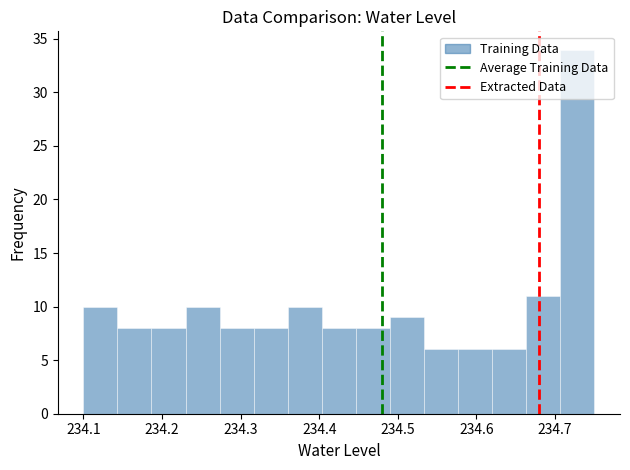

Reading left to right, transcribe this chart: for each bar, give the range it covers on the x-axis and its height. Neither the bar edges nor the heights are printed on the chart, so give them approximately, as read against the axes.

234.10 to 234.14: 10
234.14 to 234.19: 8
234.19 to 234.23: 8
234.23 to 234.27: 10
234.27 to 234.32: 8
234.32 to 234.36: 8
234.36 to 234.40: 10
234.40 to 234.45: 8
234.45 to 234.49: 8
234.49 to 234.53: 9
234.53 to 234.58: 6
234.58 to 234.62: 6
234.62 to 234.66: 6
234.66 to 234.71: 11
234.71 to 234.75: 34